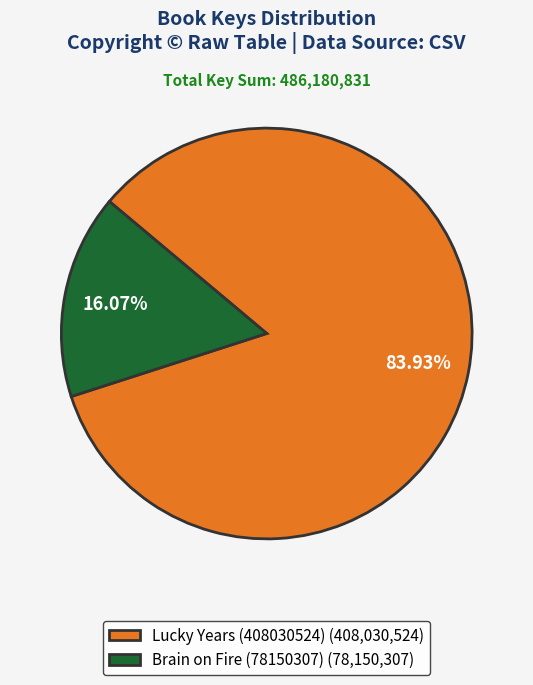

To the nearest percent, what percentage of the pie is Lucky Years (408030524)?

84%